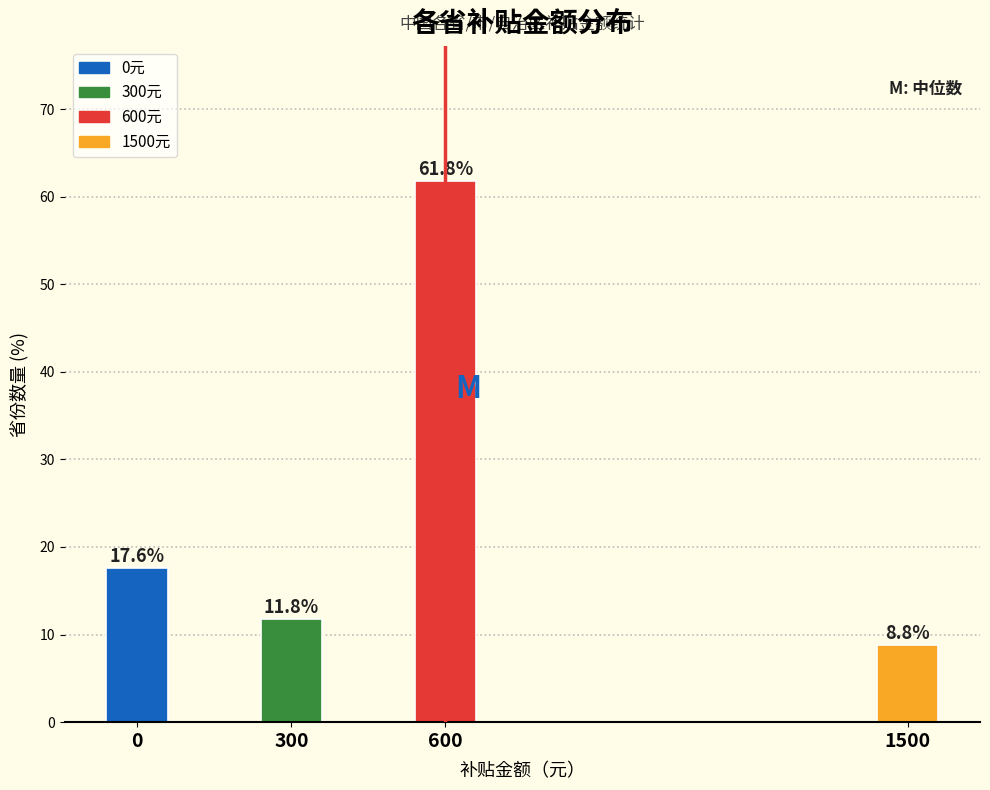

Reading right to left, extract all data points from this chart.

8.8	61.8	11.8	17.6